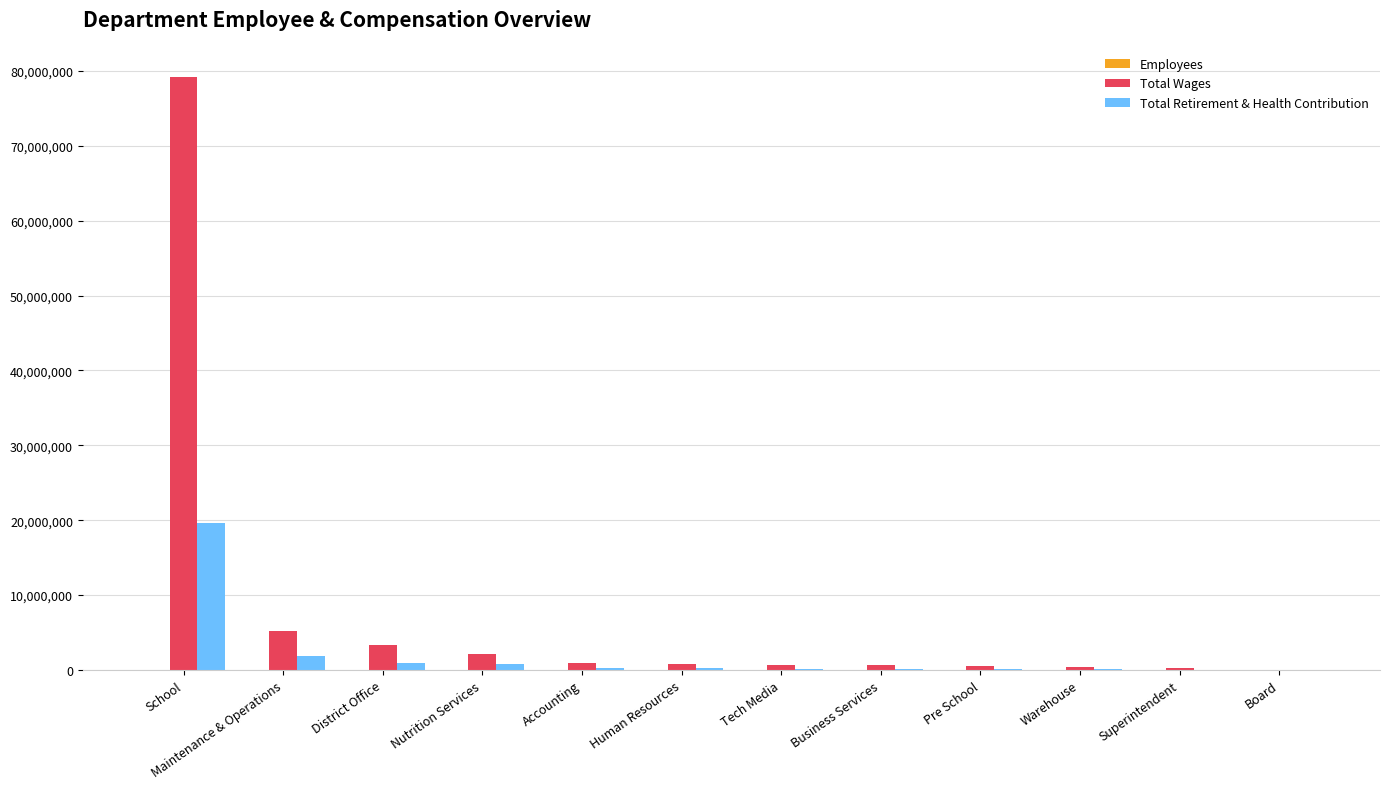

What is the sum of all Total Retirement & Health Contribution values?

24386506.0